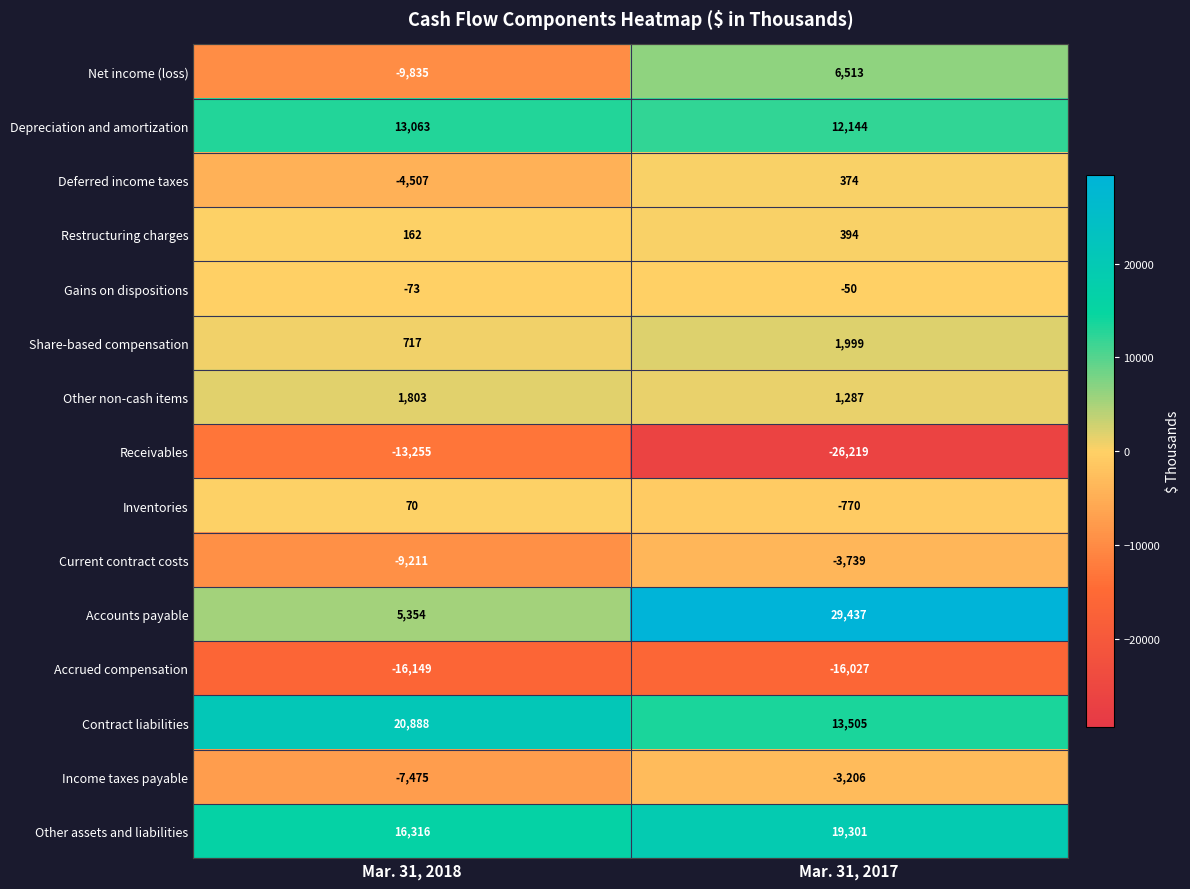

What is the maximum value shown in the chart?

29437